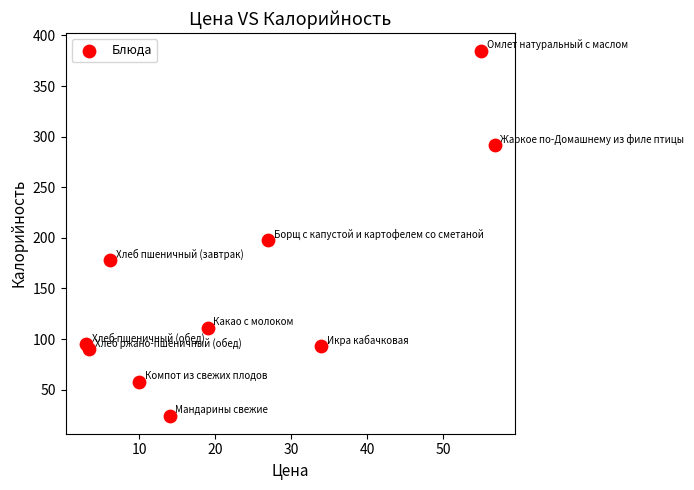

What Y value in the scatter plot is closest to 204?

197.5